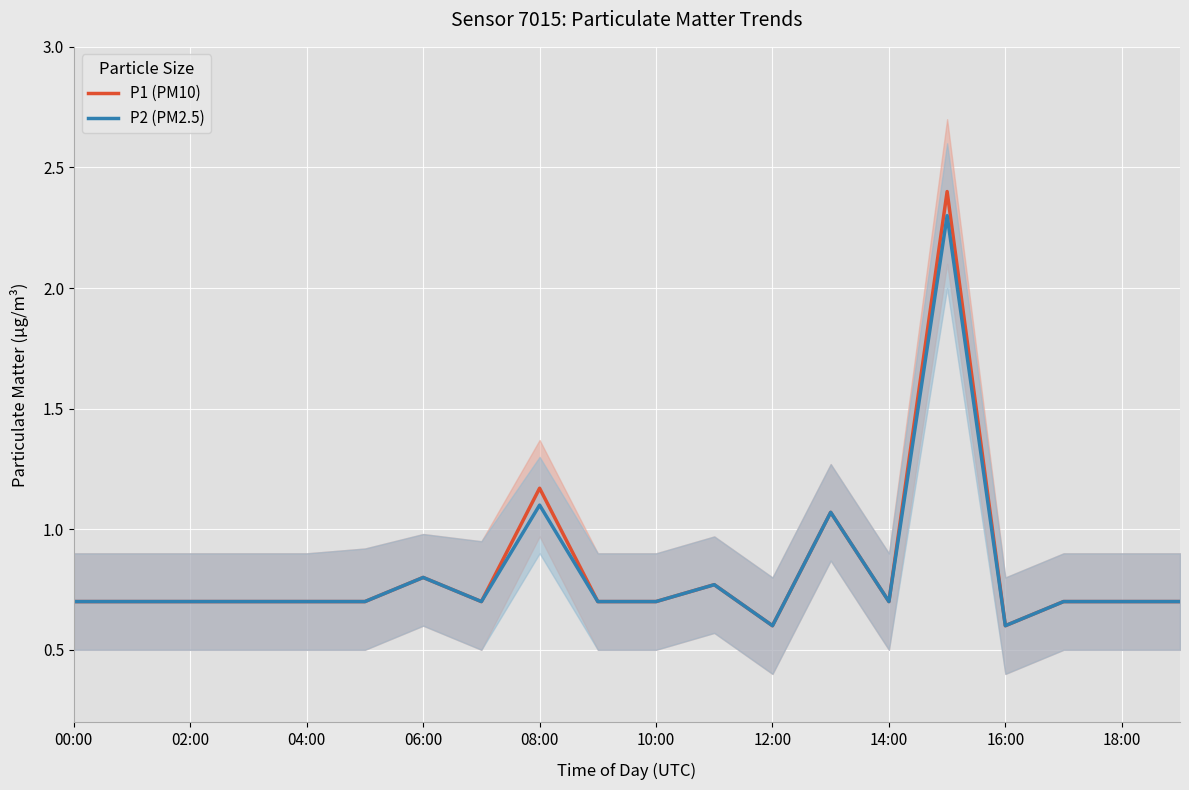

What is the sum of all P2 (PM2.5) values?

16.3